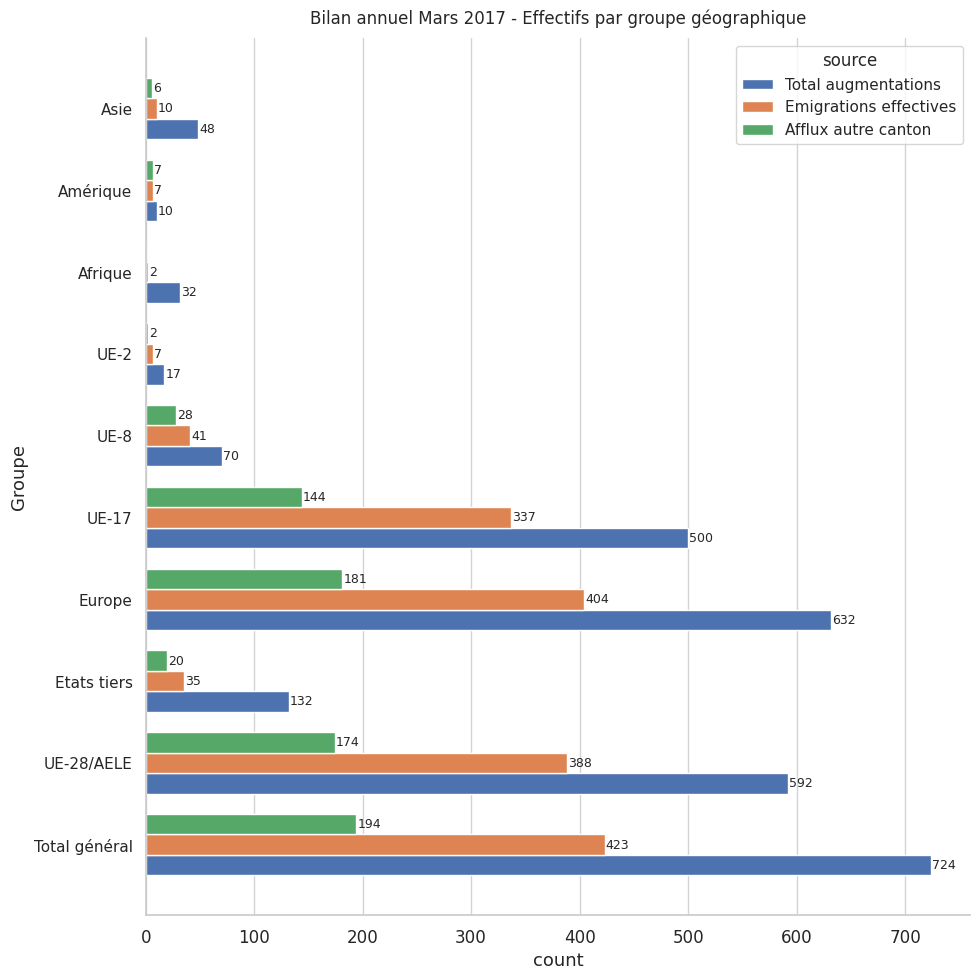

How many series are shown in this chart?

3